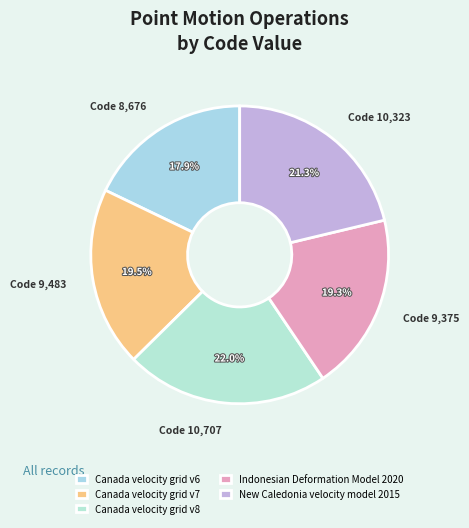

How many segments does this pie chart have?

5